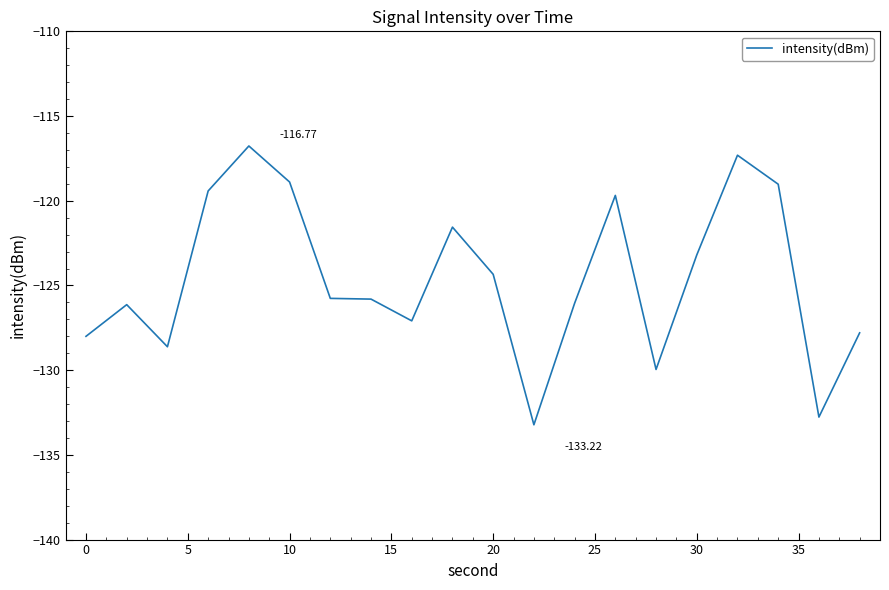

True or false: the data has more than 2 interior local peaks.

True